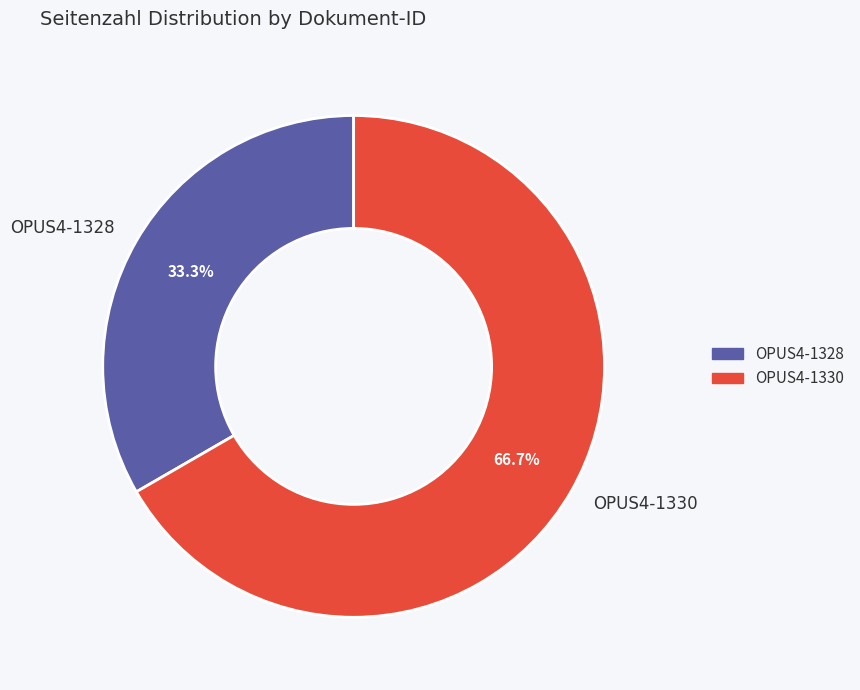

Rank the categories by value from highest to lowest.

OPUS4-1330, OPUS4-1328